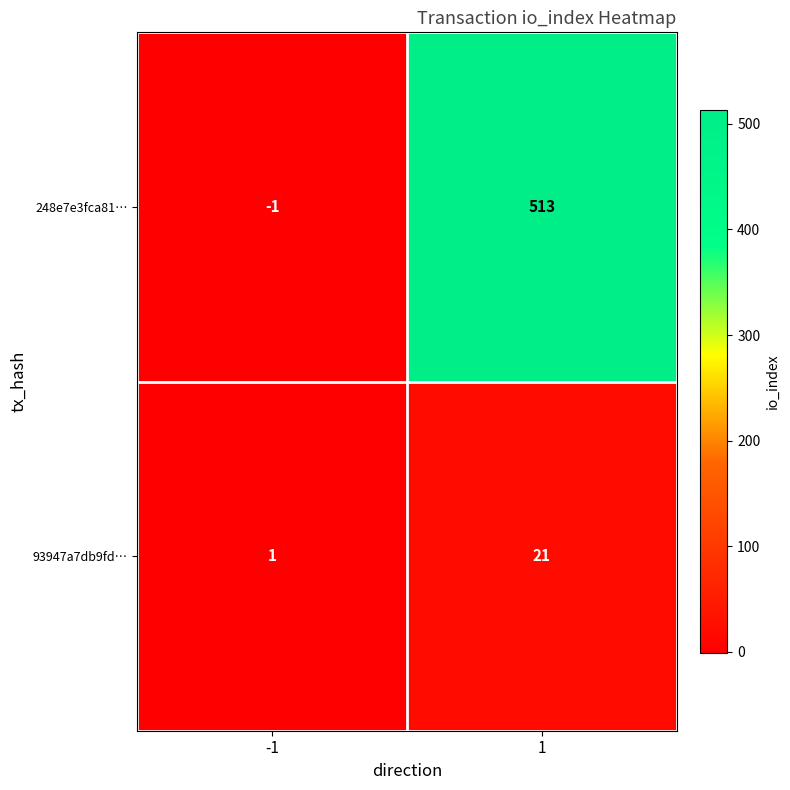

Which series has the largest total across all categories?

248e7e3fca81…